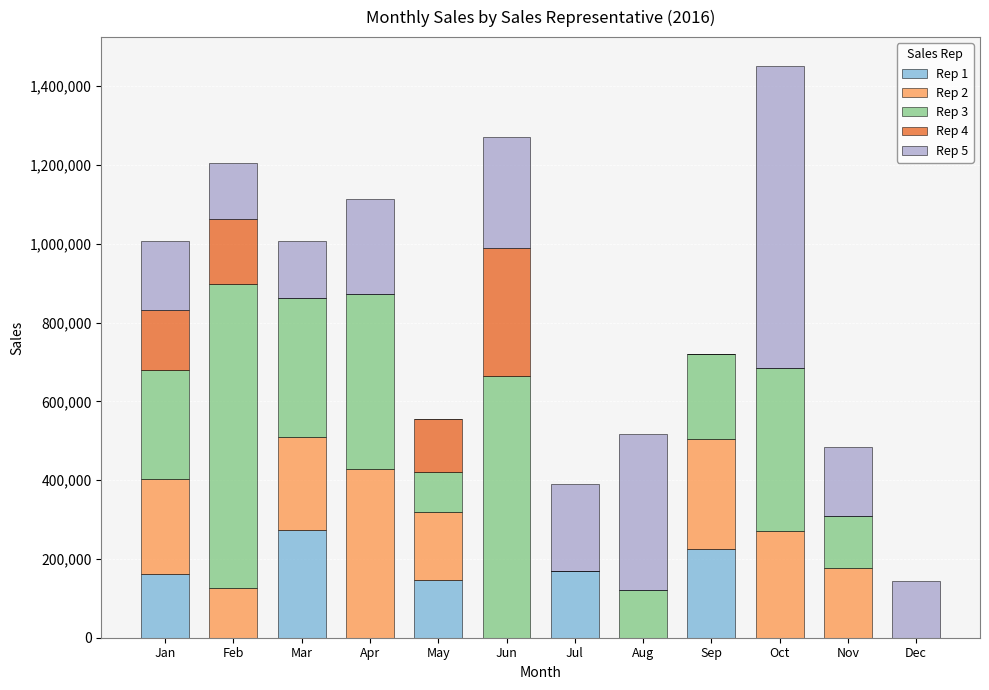

At which category is the sum across all series the highest?

Oct